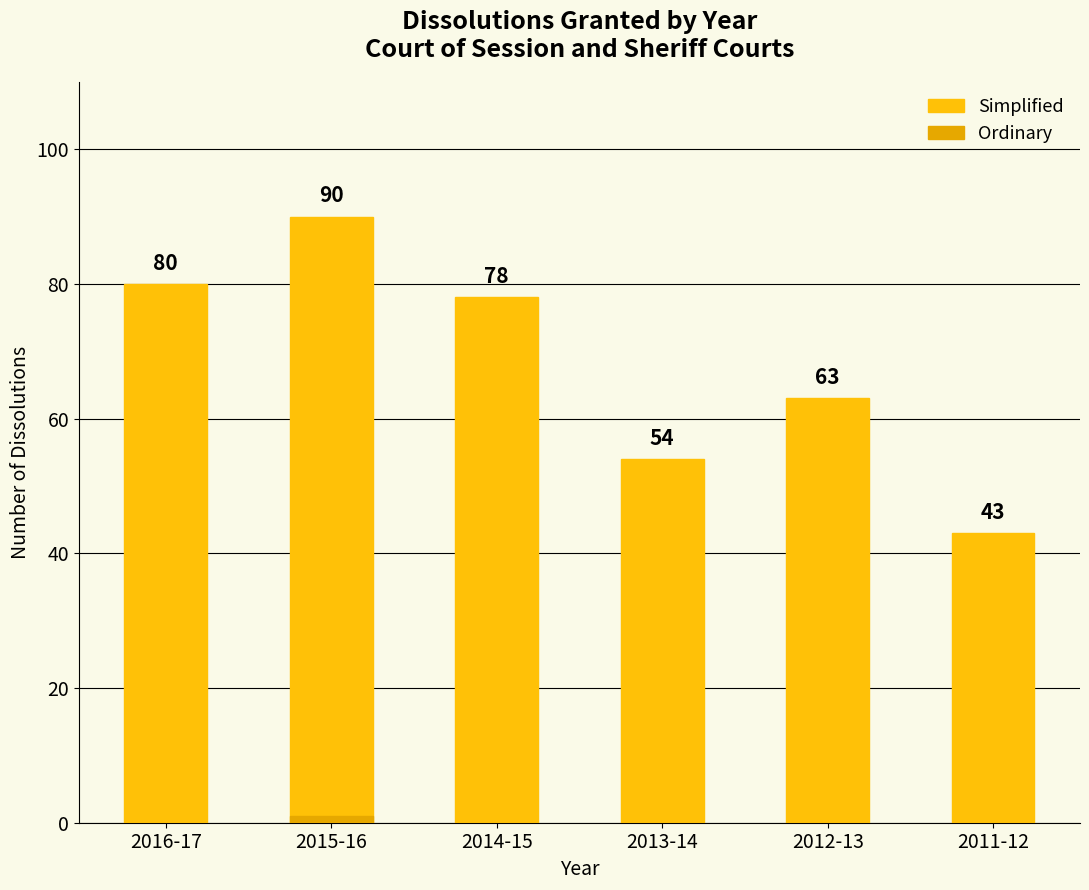

What is the difference between the Ordinary values at 2015-16 and 2013-14?

1